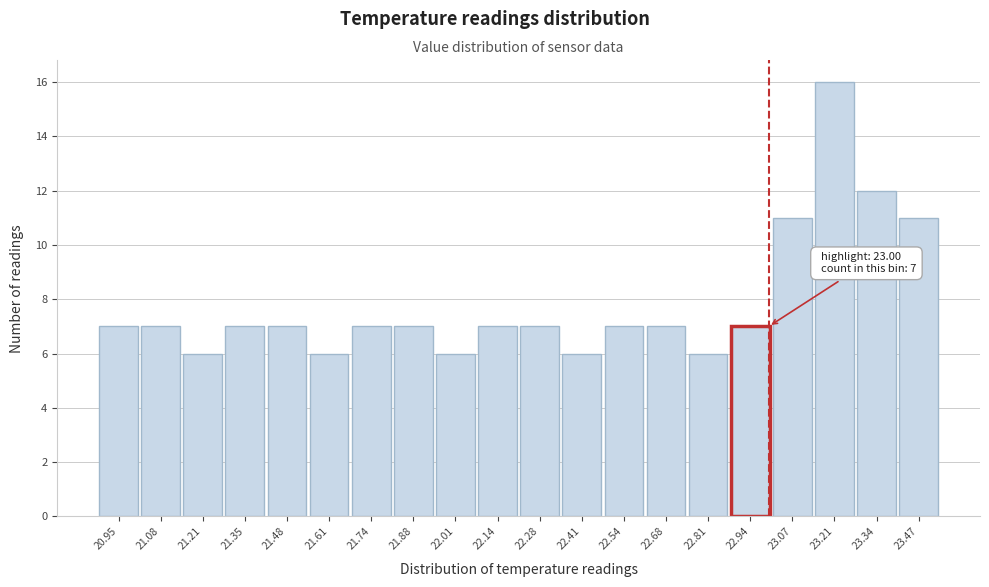

Which range on the x-axis has the tallest bar?

23.14 to 23.28